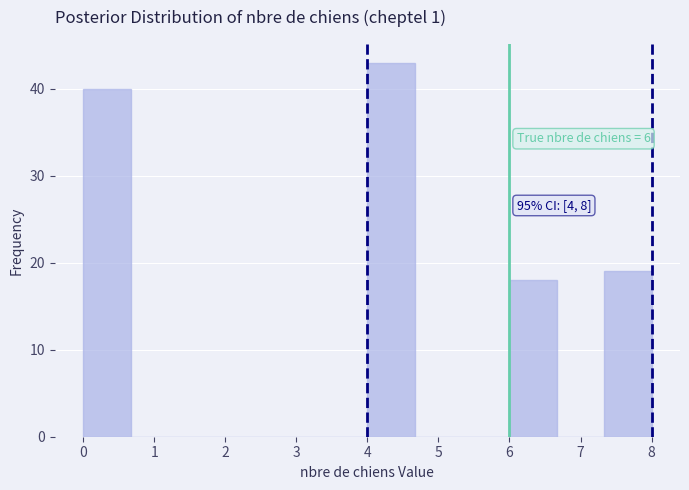

Over which range of the x-axis is the bar tallest?

4.0 to 4.7